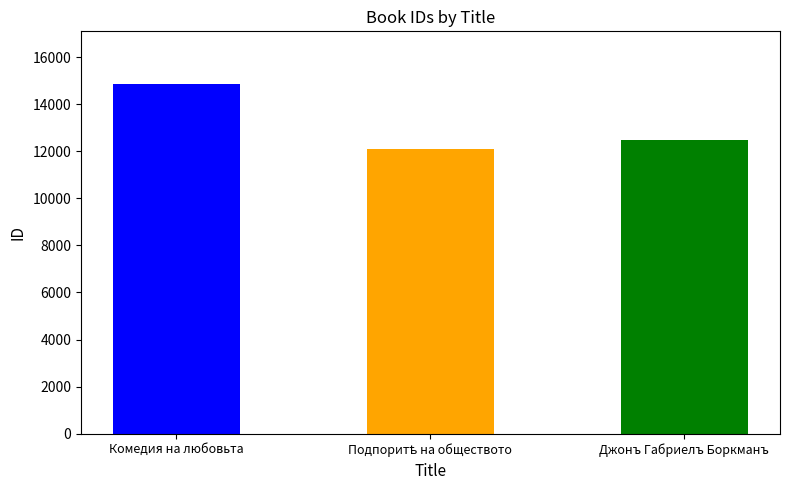

Between Комедия на любовьта and Джонъ Габриелъ Боркманъ, which is larger?

Комедия на любовьта